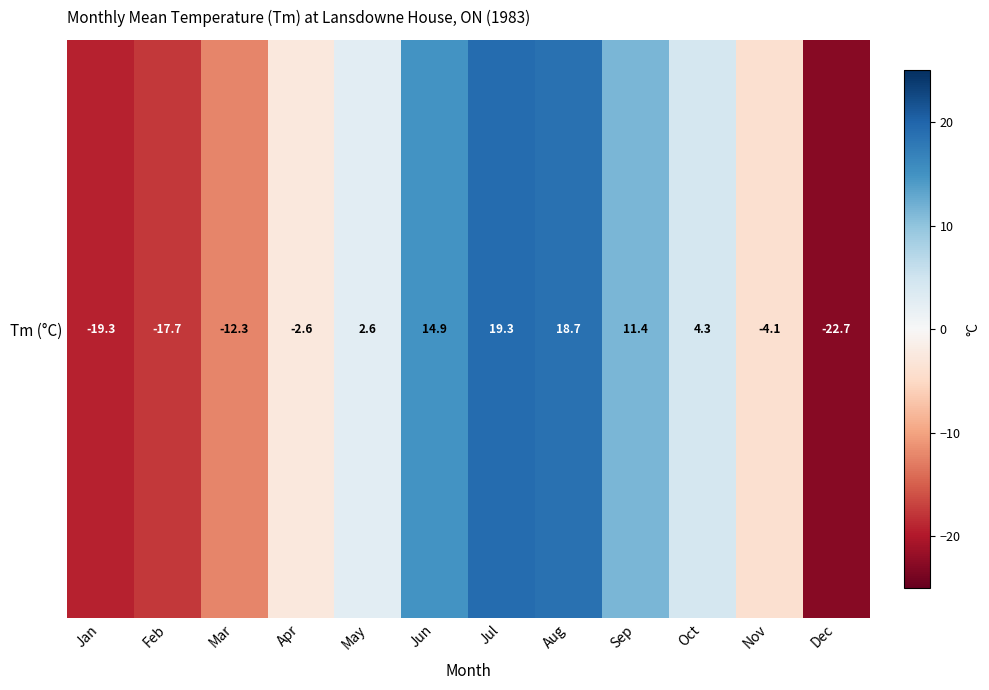

How many values are above zero?

6